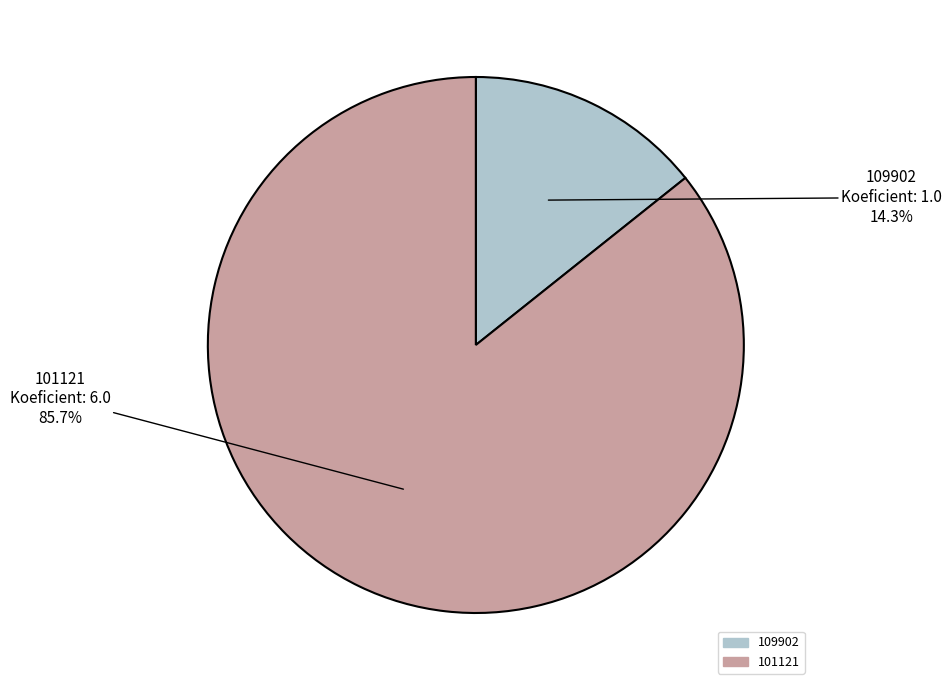

Approximately how many times larger is the value at 101121 compared to 109902?

6.0